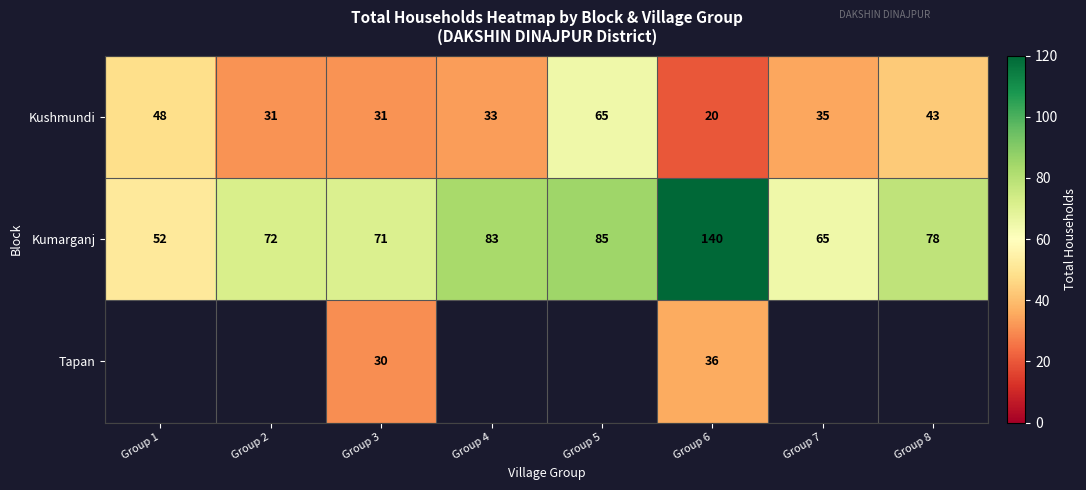

At which label does Kumarganj first exceed 78?

Group 4